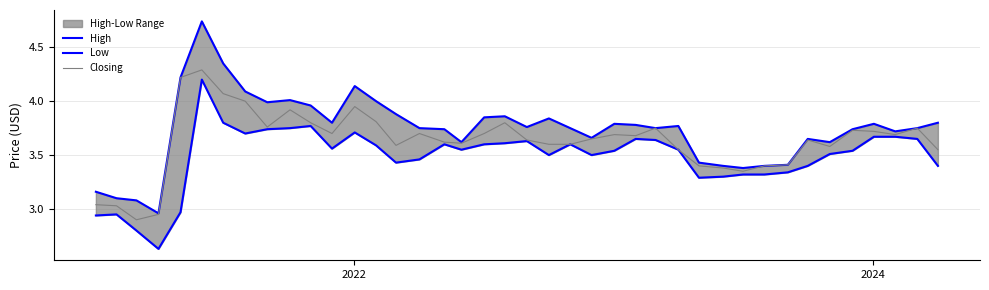

True or false: Closing and Low intersect in this chart.

False